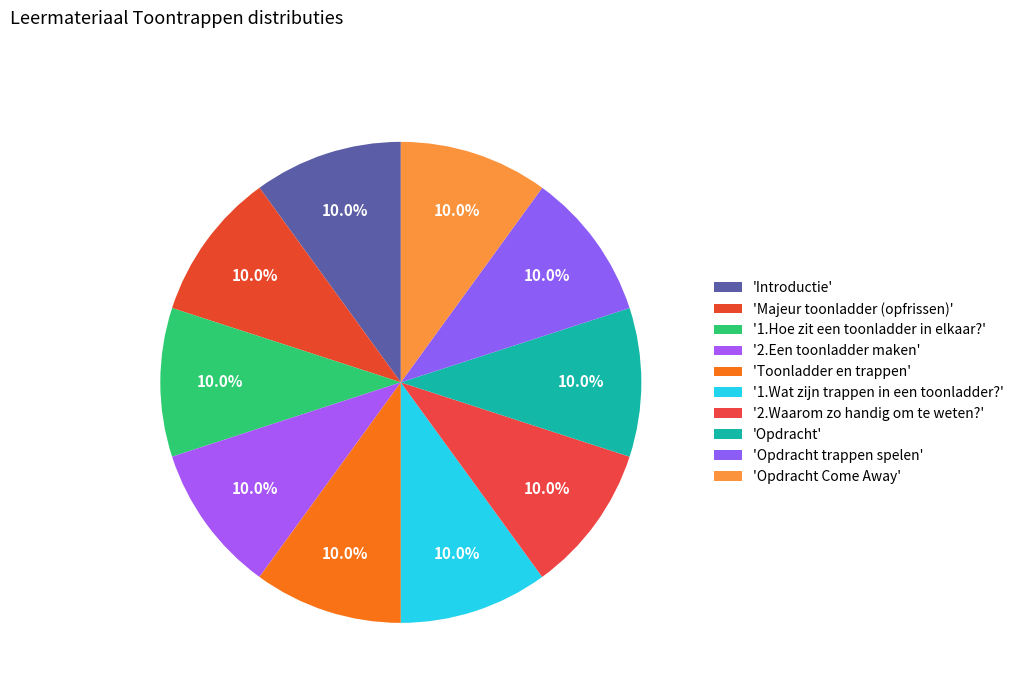

Rank the categories by value from highest to lowest.

Opdracht Come Away, Opdracht trappen spelen, Opdracht, 2.Waarom zo handig om te weten?, 1.Wat zijn trappen in een toonladder?, Toonladder en trappen, 2.Een toonladder maken, 1.Hoe zit een toonladder in elkaar?, Majeur toonladder (opfrissen), Introductie